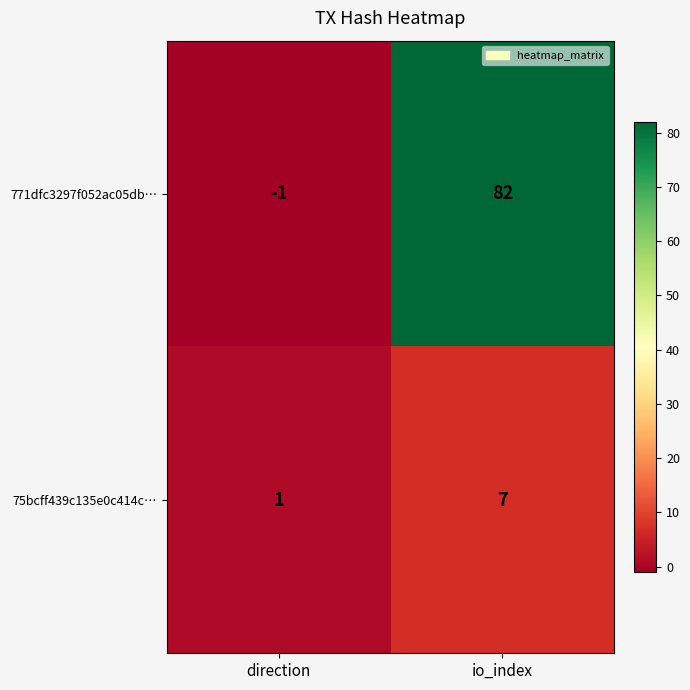

At which category is the sum across all series the highest?

io_index